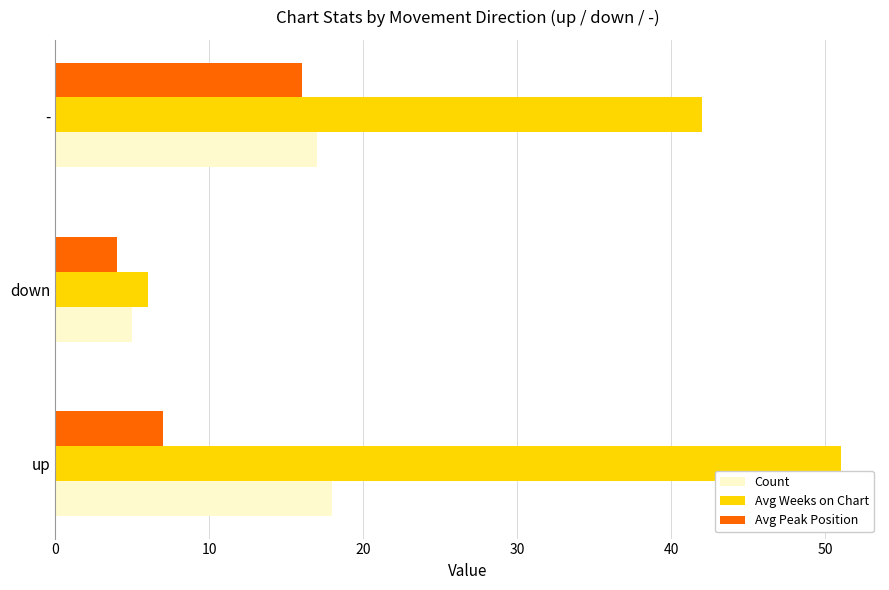

True or false: Avg Weeks on Chart has a value of 6 at down.

True